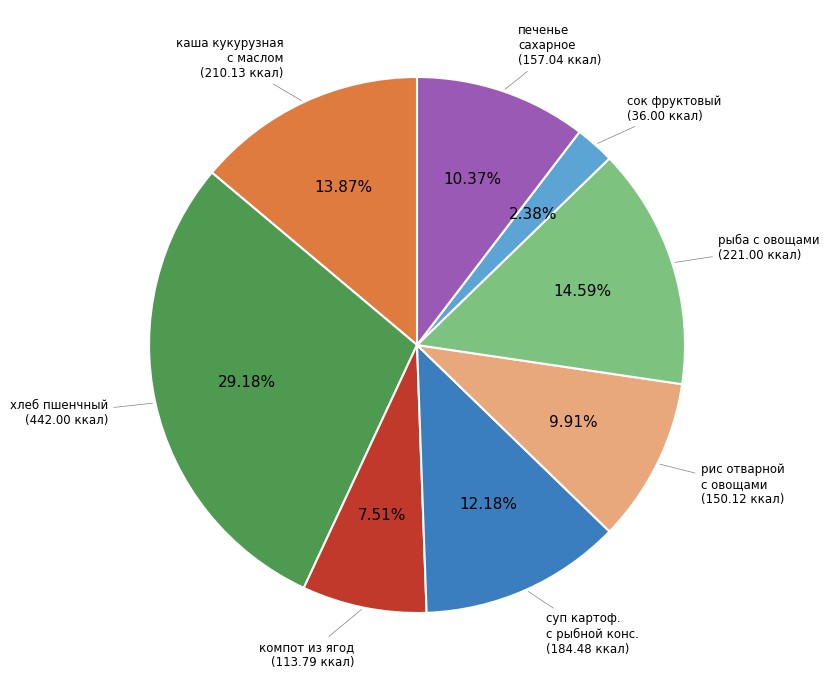

Is there any slice that represents more than half of the pie?

No